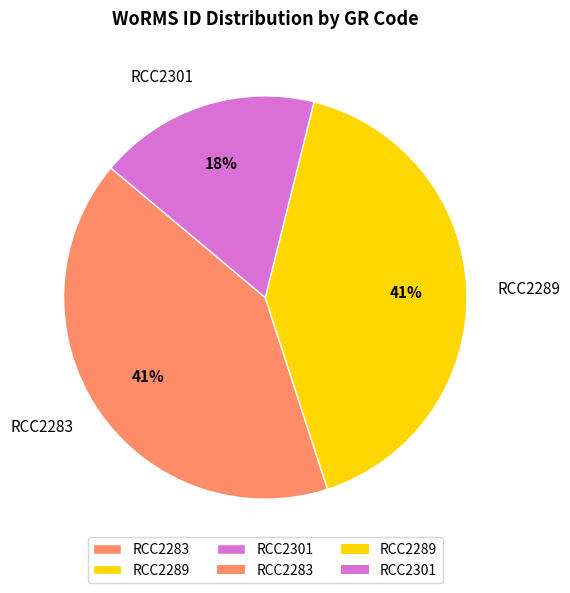

What percentage is the RCC2289 slice, to the nearest percent?

41%